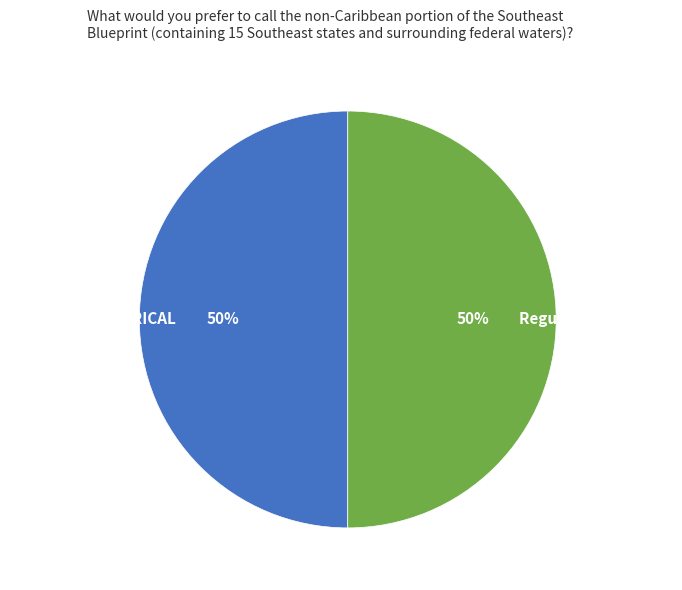

Do META-METAPHORICAL and Regular Imagination together represent more than half of the pie?

Yes